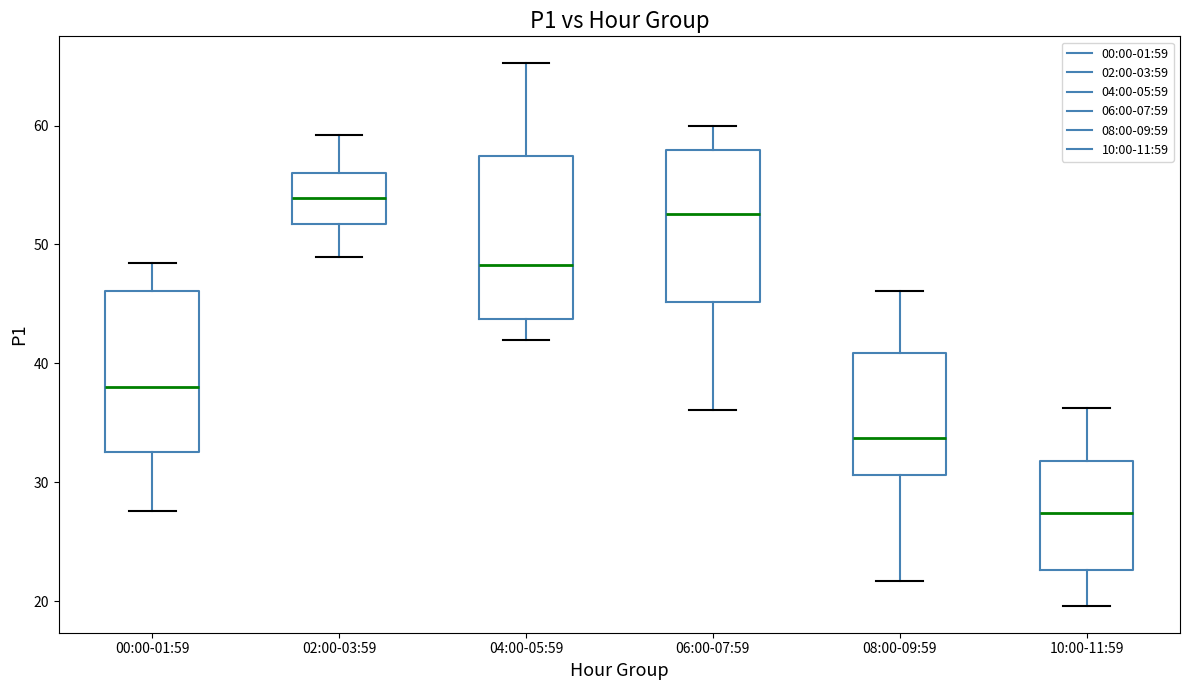

Reading left to right, transcribe this box plot: for each box, give where its median line is, the range the box spans, and where its two whiskers end, as read against the y-axis. The values are not printed on the chart, so give them approximately, as read against the axis.

00:00-01:59: median 38, box 33 to 46, whiskers 28 to 48
02:00-03:59: median 54, box 52 to 56, whiskers 49 to 59
04:00-05:59: median 48, box 44 to 57, whiskers 42 to 65
06:00-07:59: median 53, box 45 to 58, whiskers 36 to 60
08:00-09:59: median 34, box 31 to 41, whiskers 22 to 46
10:00-11:59: median 27, box 23 to 32, whiskers 20 to 36